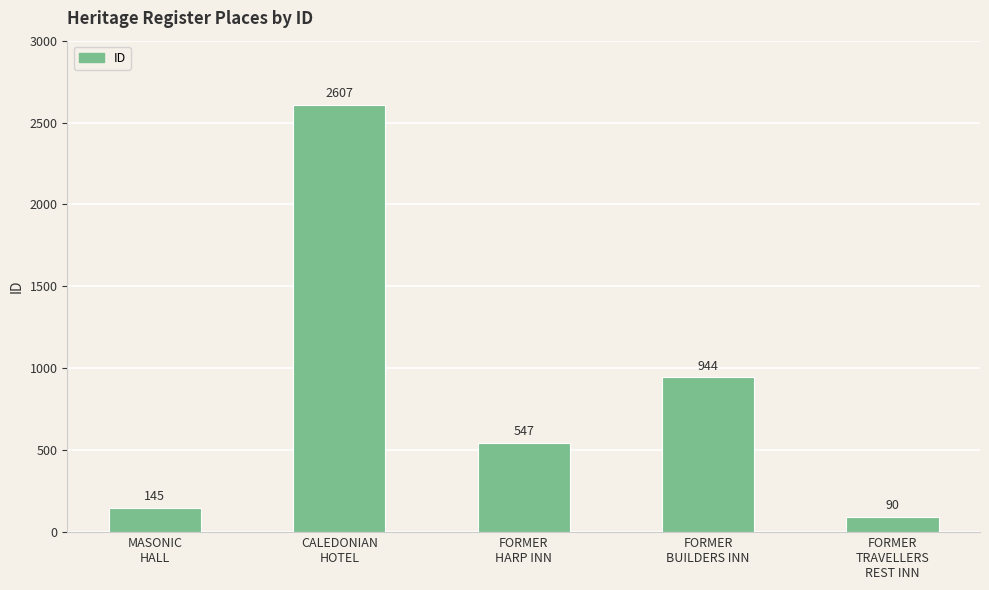

Rank the categories by value from highest to lowest.

CALEDONIAN
HOTEL, FORMER
BUILDERS INN, FORMER
HARP INN, MASONIC
HALL, FORMER
TRAVELLERS
REST INN